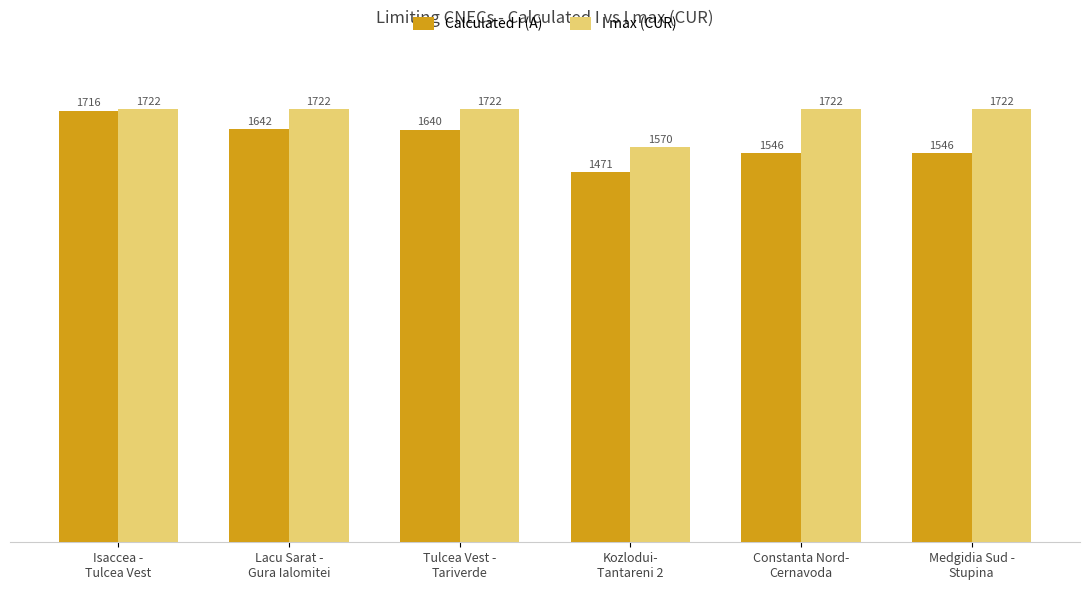

What are all the series names shown in the legend?

Calculated I (A), I max (CUR)